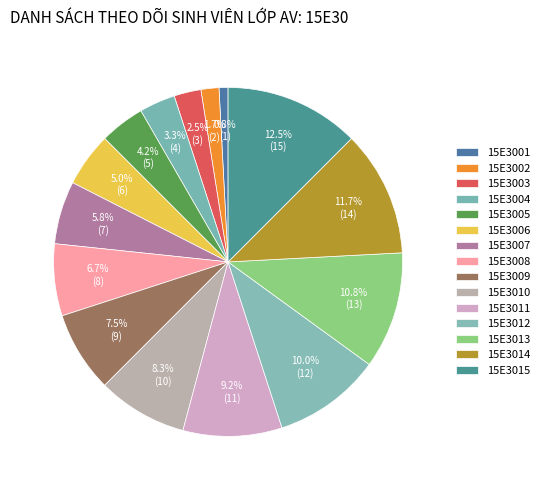

Count the number of slices in the pie.

15